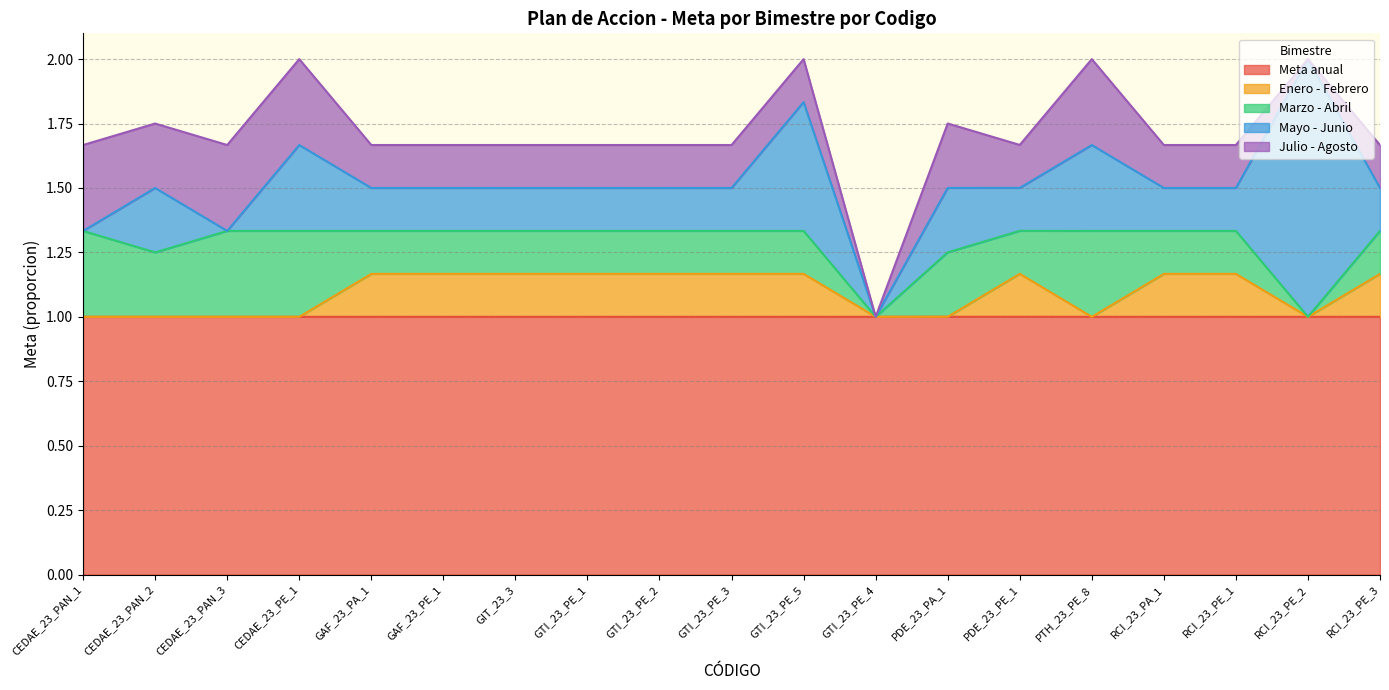

What is the sum of the Enero - Febrero values at GAF_23_PA_1 and RCI_23_PE_1?

0.3